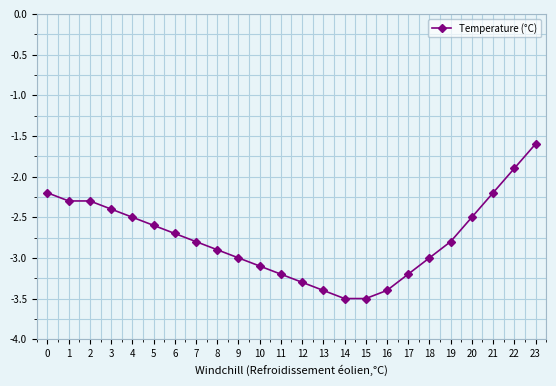

Does the chart display data point markers on the line(s)?

Yes